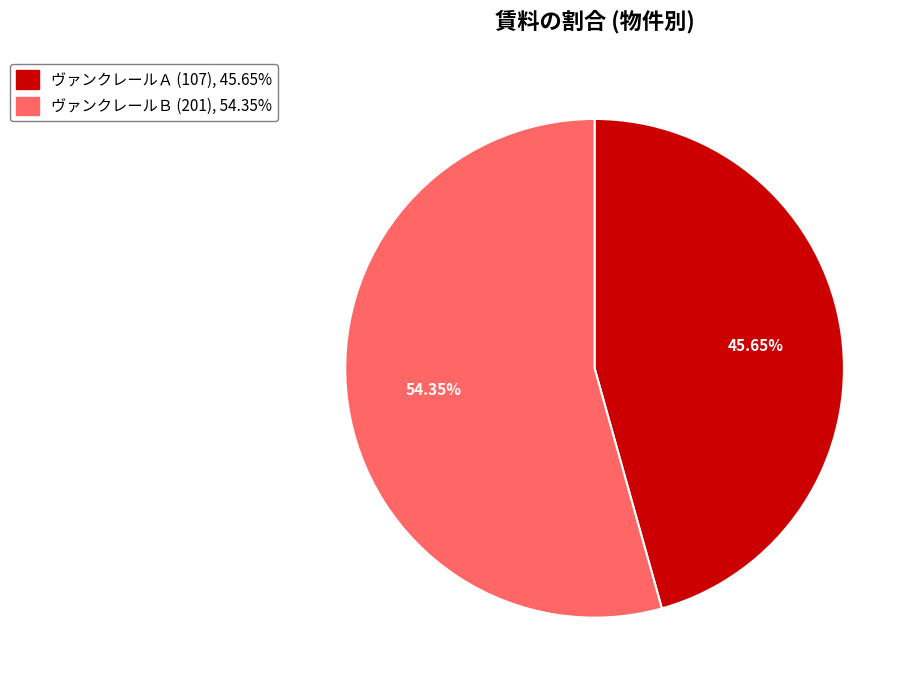

The ヴァンクレールＡ (107) slice represents 46% of the pie. True or false?

True